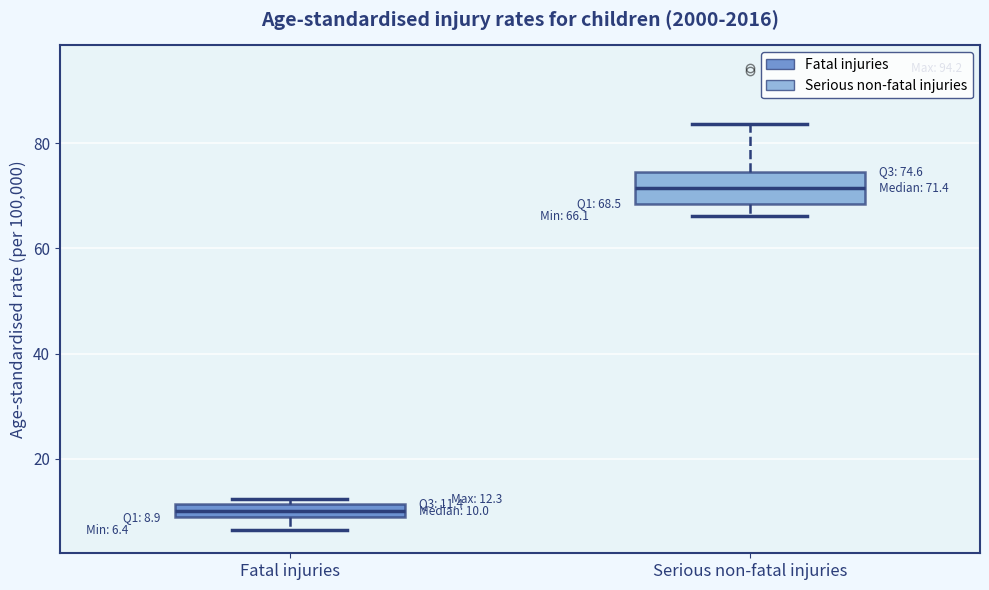

Which box has the highest median line?

Serious non-fatal injuries